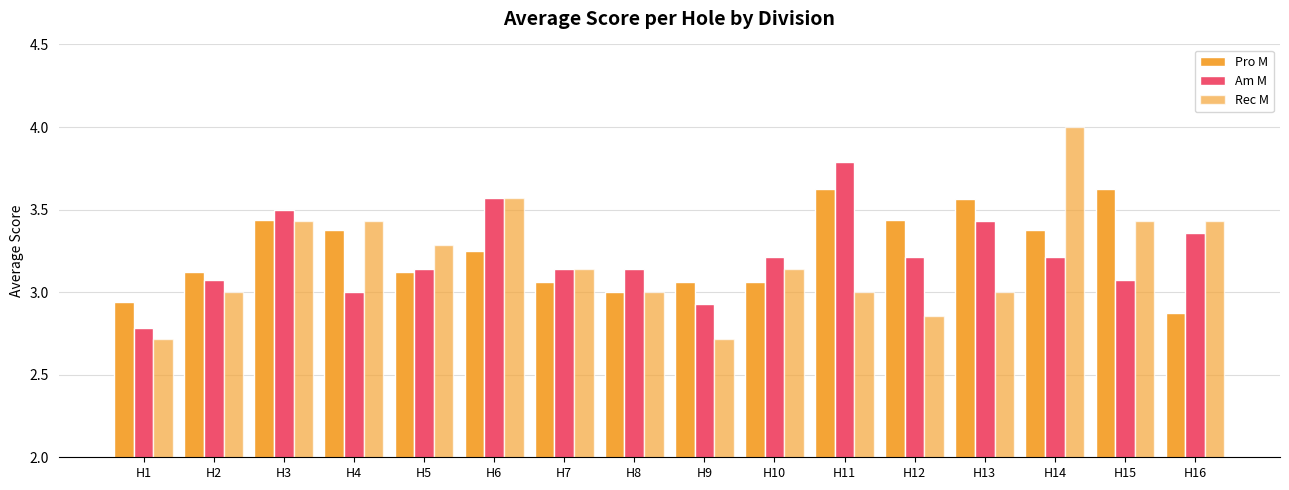

What is the total value across all series at H2?

9.2